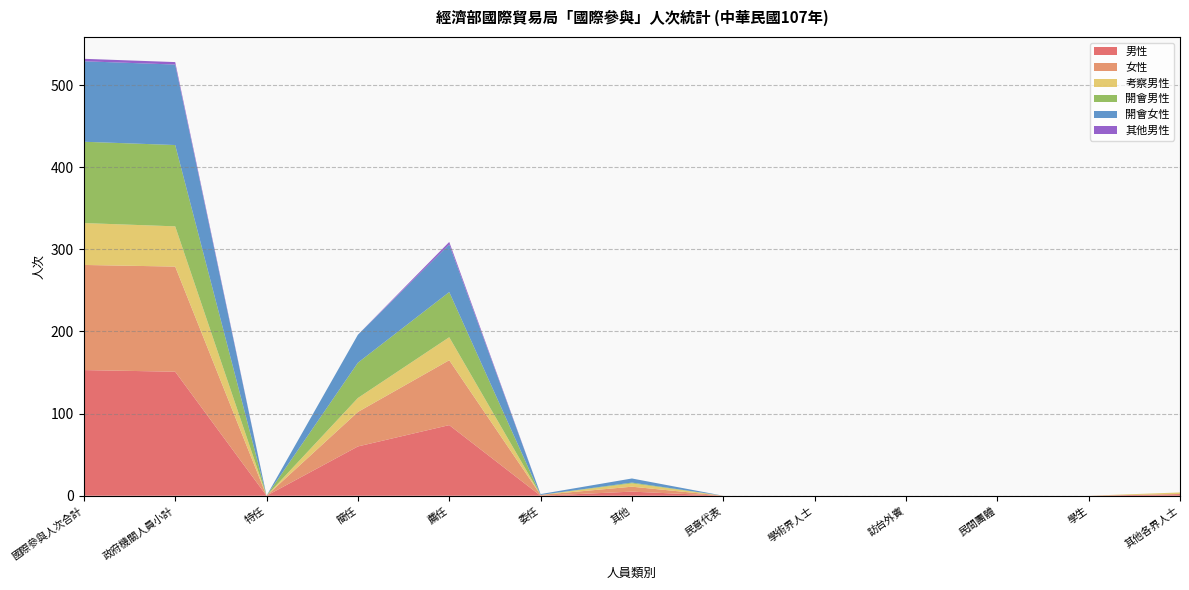

Reading left to right, what are all the values shown in this chart?

男性: 153	151	0	60	86	0	5	0	0	0	0	0	2
女性: 128	128	0	42	79	1	6	0	0	0	0	0	0
考察男性: 51	49	0	17	28	0	4	0	0	0	0	0	2
開會男性: 99	99	0	43	55	0	1	0	0	0	0	0	0
開會女性: 98	98	0	34	58	1	5	0	0	0	0	0	0
其他男性: 3	3	0	0	3	0	0	0	0	0	0	0	0